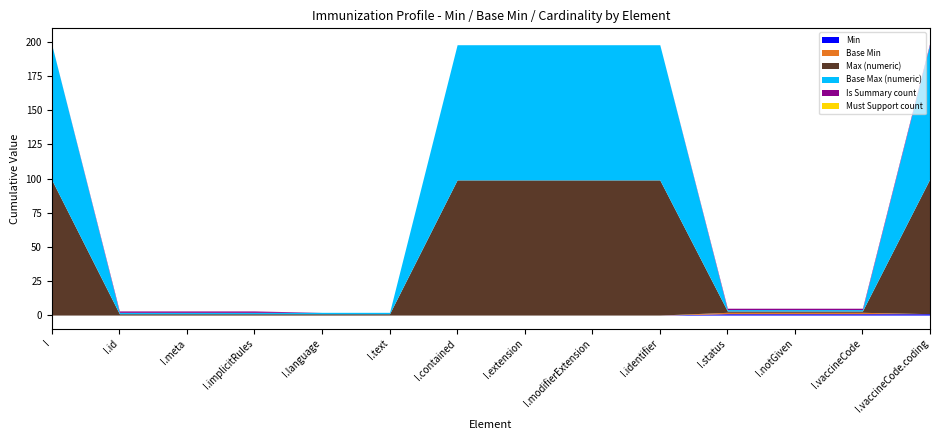

How many lines are shown in the chart?

6